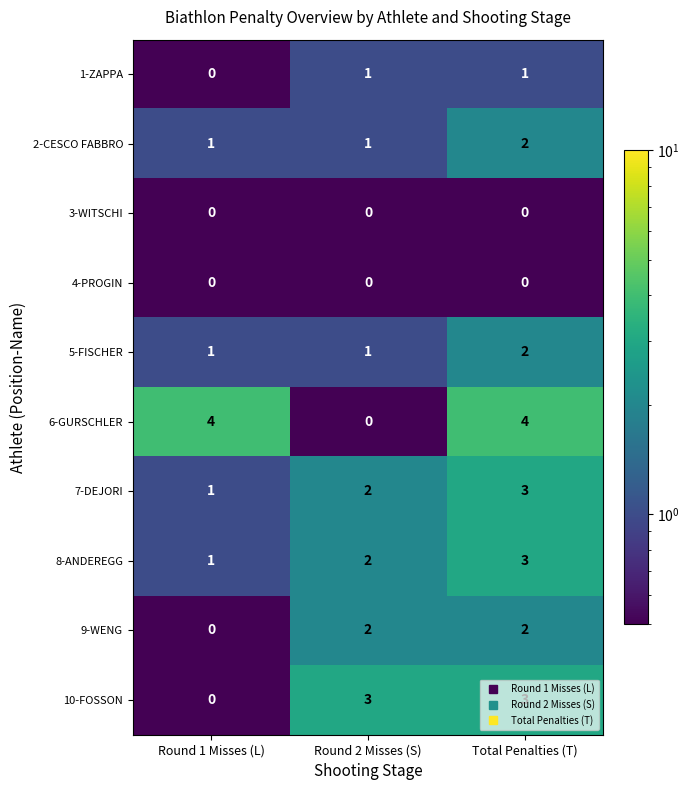

True or false: 8-ANDEREGG has a value of 5 at Total Penalties (T).

False